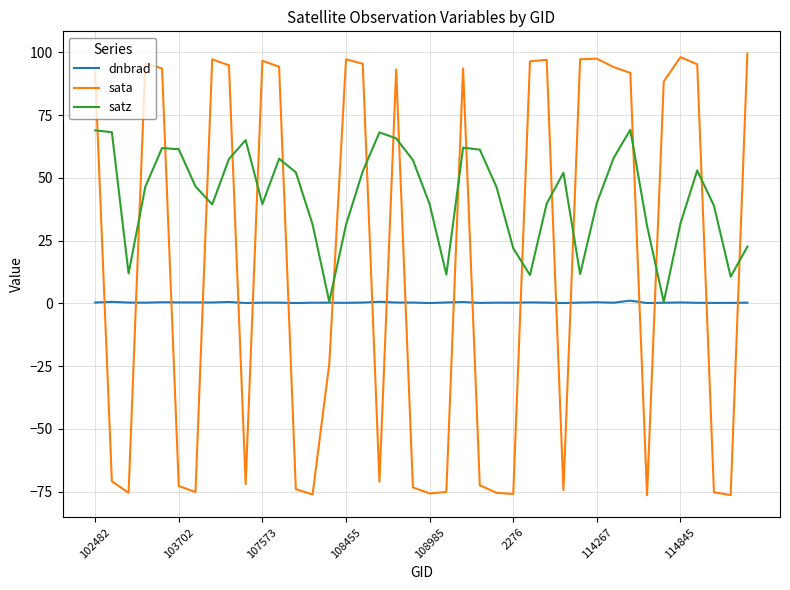

True or false: satz and sata intersect in this chart.

True